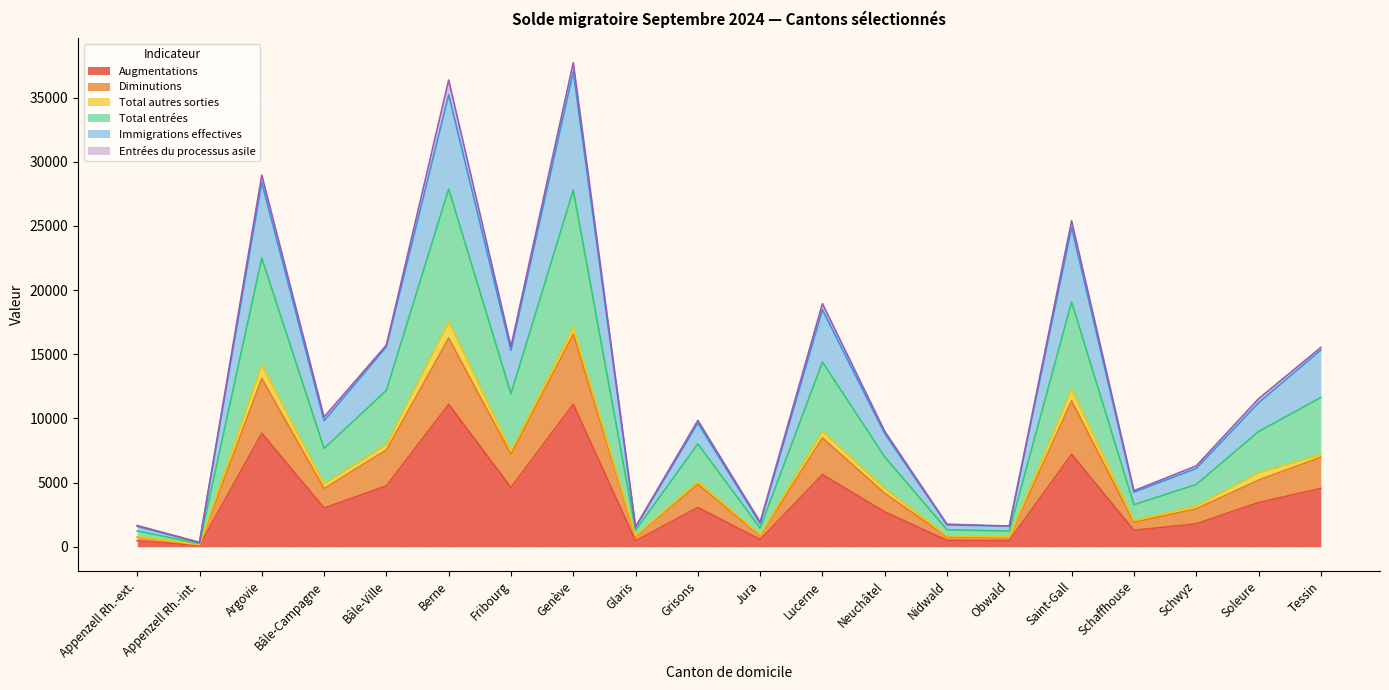

What is the maximum value for Augmentations?

11104